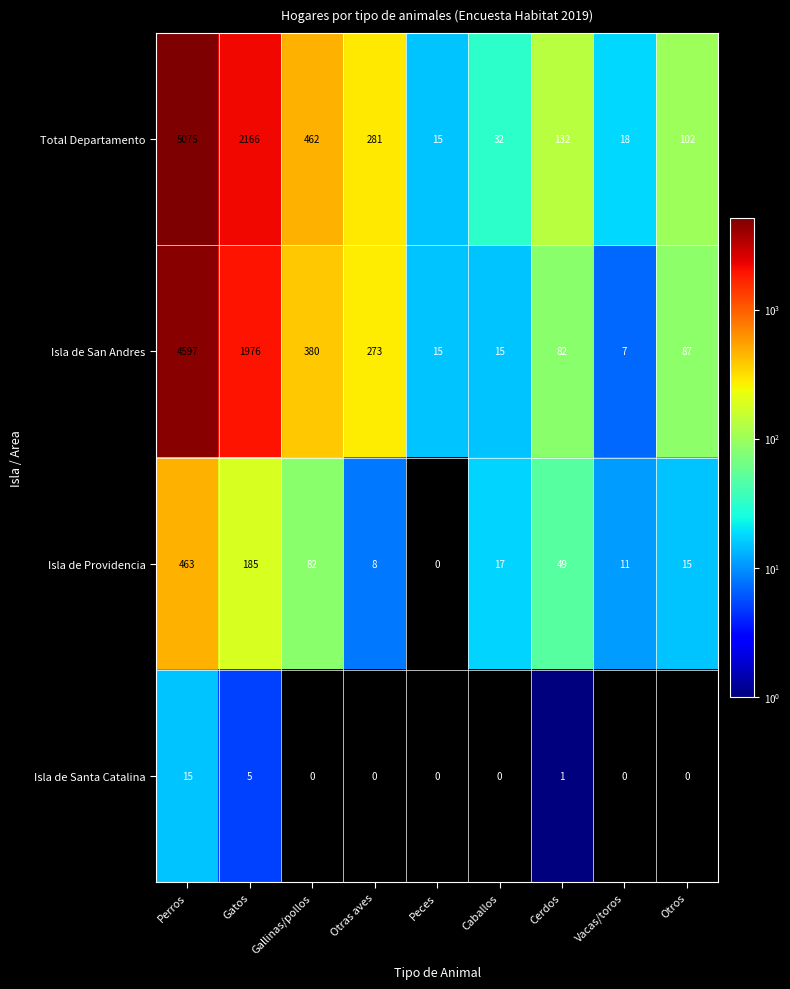

At which category is the sum across all series the highest?

Perros